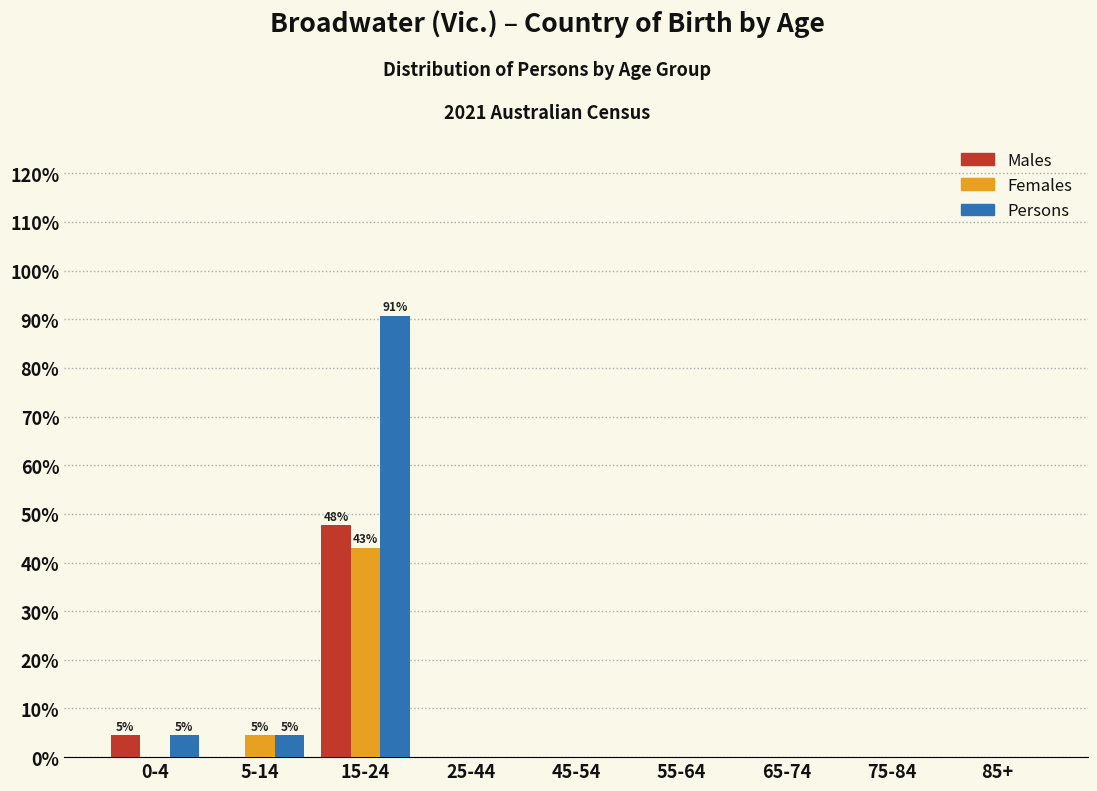

Reading right to left, extract all data points from this chart.

Males: 85+=0.0	75-84=0.0	65-74=0.0	55-64=0.0	45-54=0.0	25-44=0.0	15-24=47.7	5-14=0.0	0-4=4.6
Females: 85+=0.0	75-84=0.0	65-74=0.0	55-64=0.0	45-54=0.0	25-44=0.0	15-24=43.1	5-14=4.6	0-4=0.0
Persons: 85+=0.0	75-84=0.0	65-74=0.0	55-64=0.0	45-54=0.0	25-44=0.0	15-24=90.8	5-14=4.6	0-4=4.6